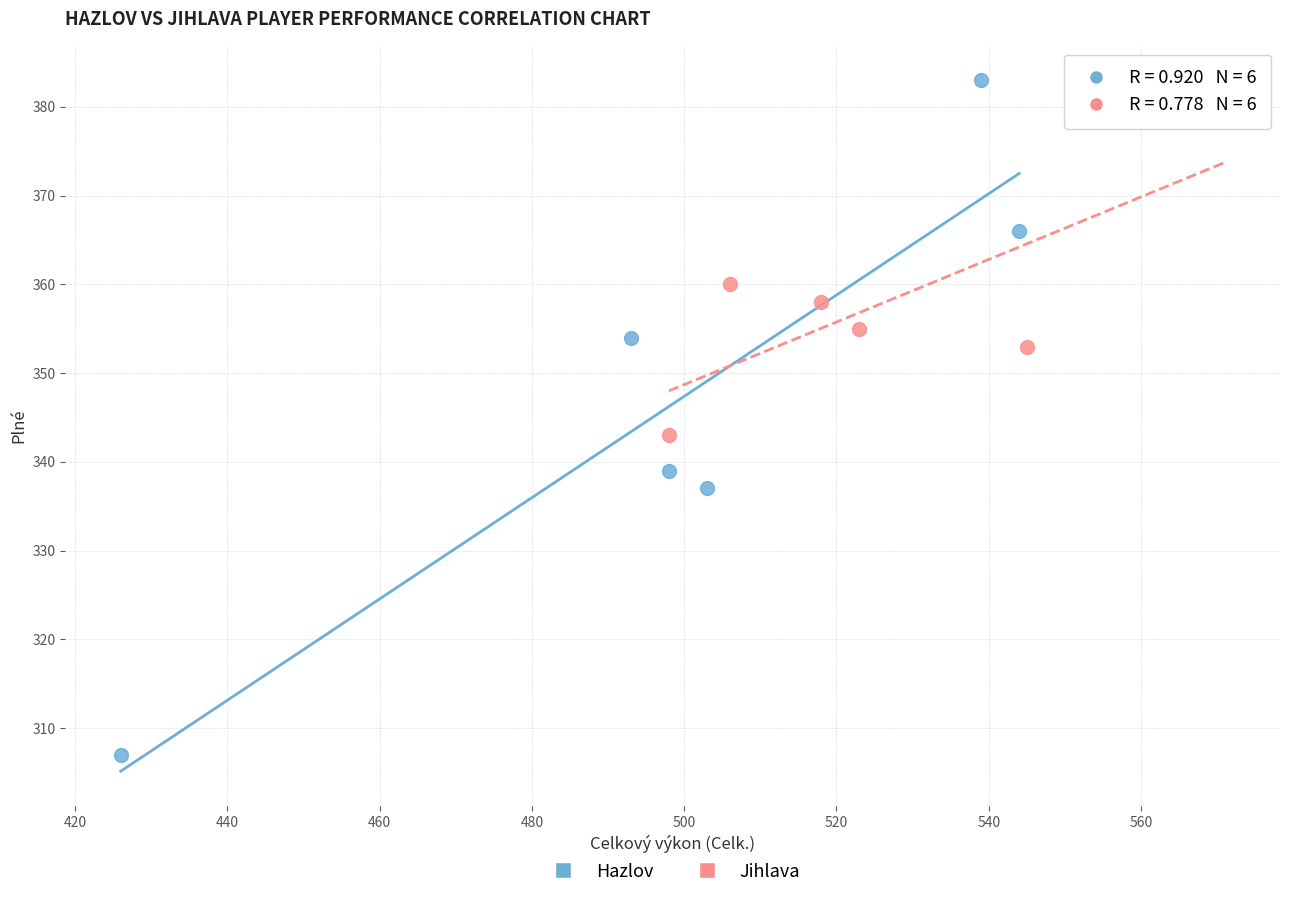

Which series reaches the minimum Y coordinate?

Hazlov